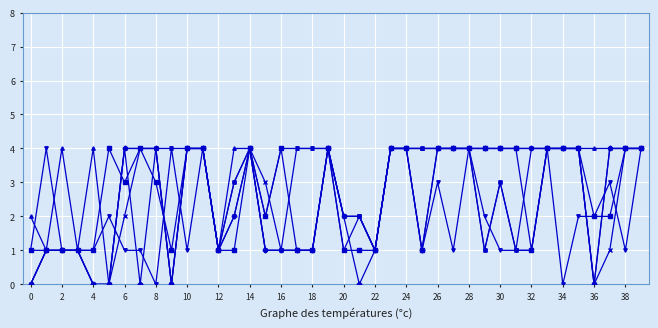

What is the greatest value displayed?

4